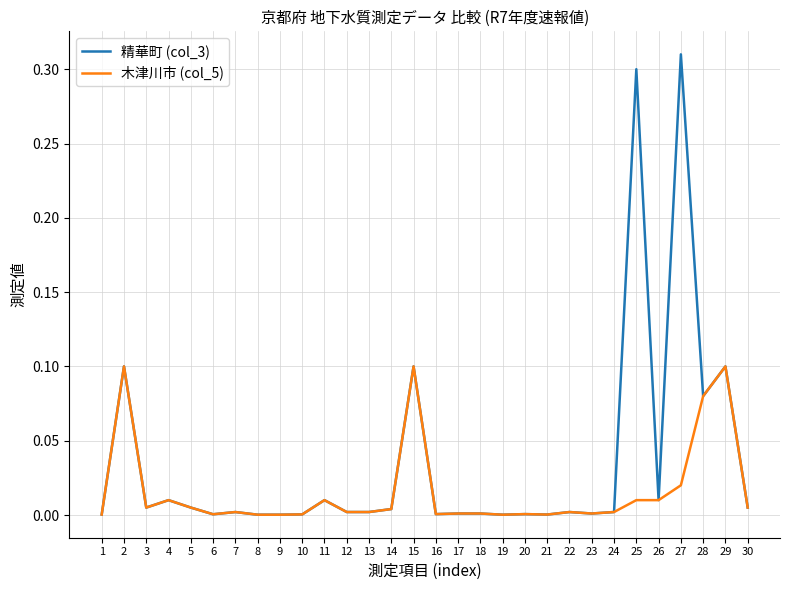

Which series has the largest range (max minus min)?

精華町 (col_3)